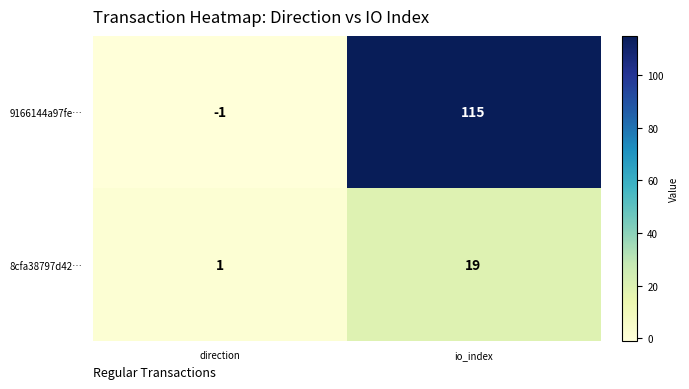

List the series in order of their overall mean, lowest first.

8cfa38797d42…, 9166144a97fe…